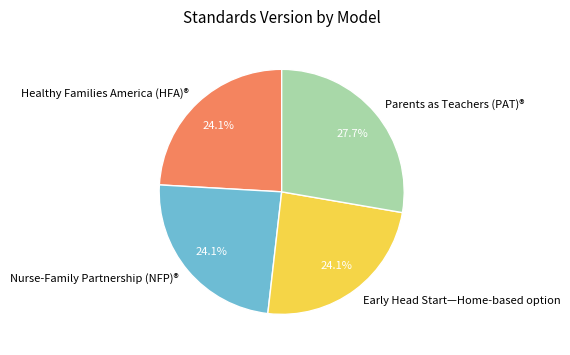

What is the total percentage of Healthy Families America (HFA)® and Nurse-Family Partnership (NFP)®?

48.2%